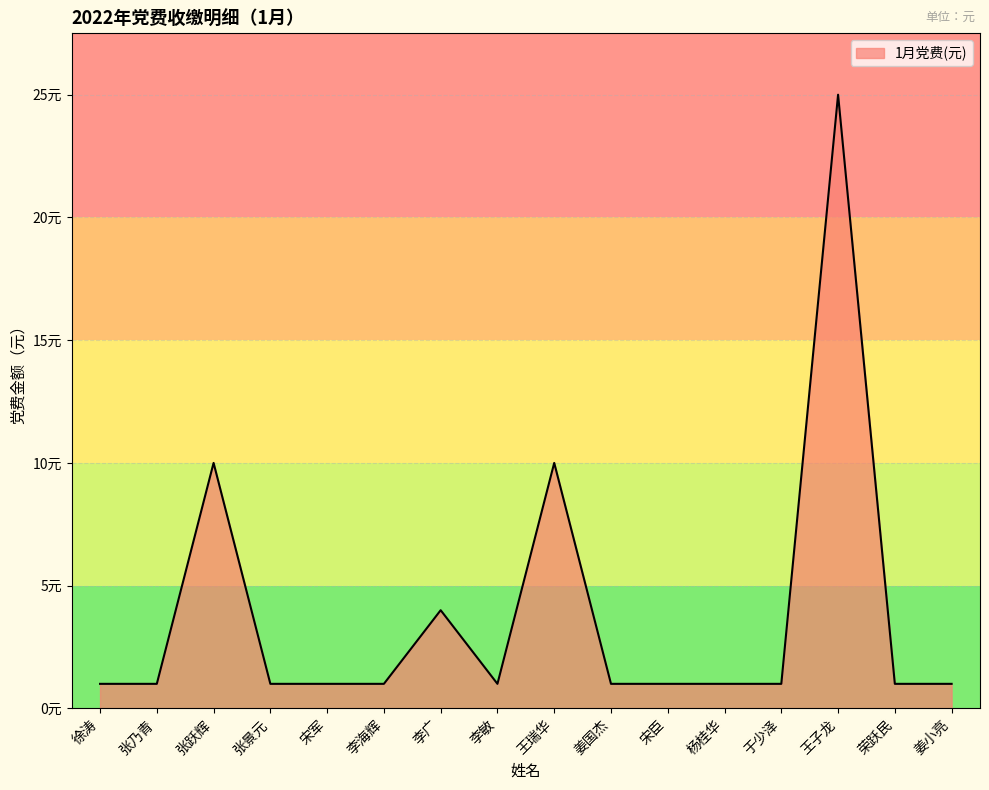

Does the chart have visible grid lines?

Yes